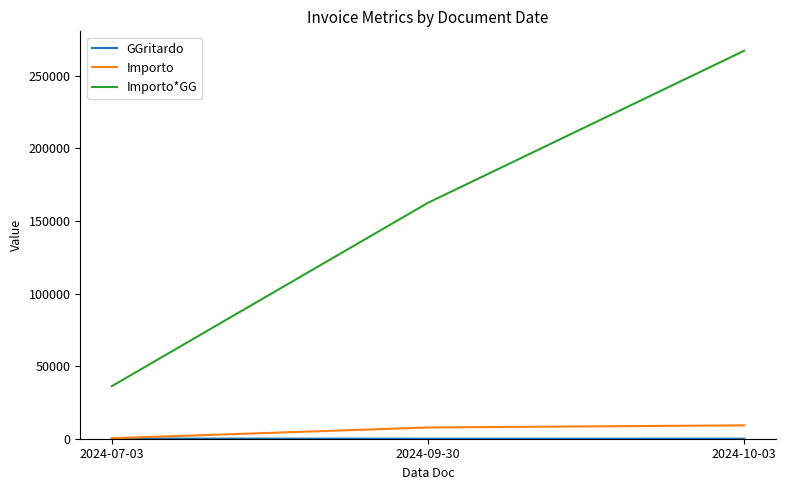

Read the Importo value at 2024-10-03.

9216.4